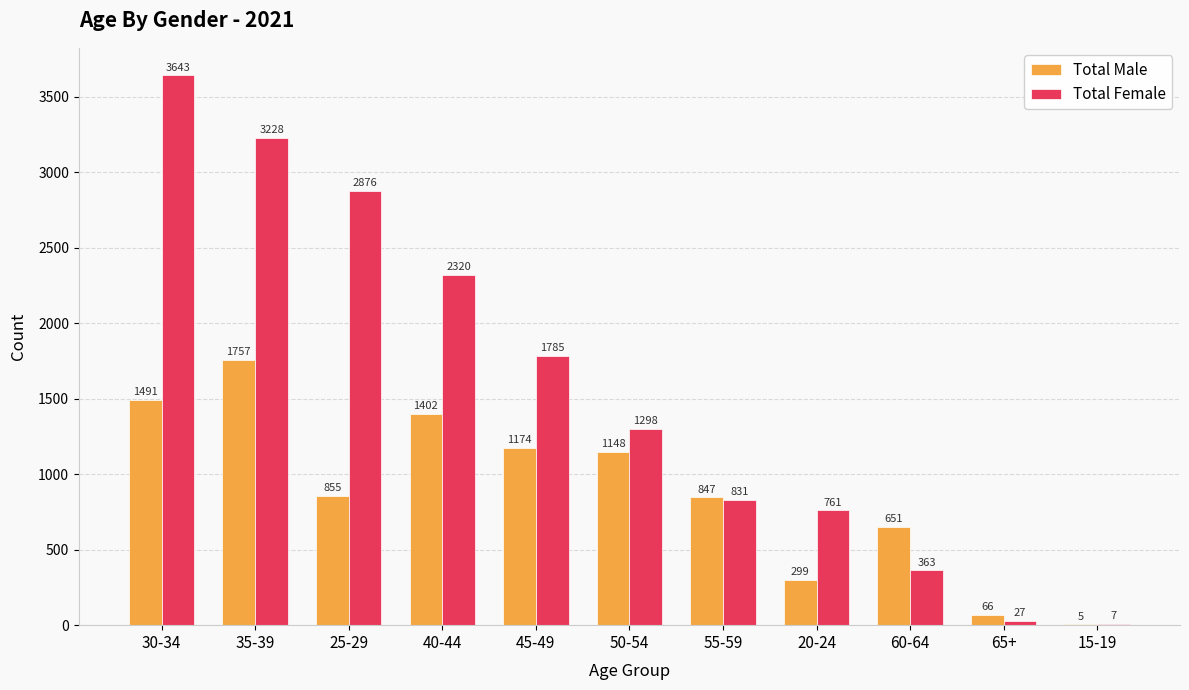

What is the highest value of the Total Female series?

3643